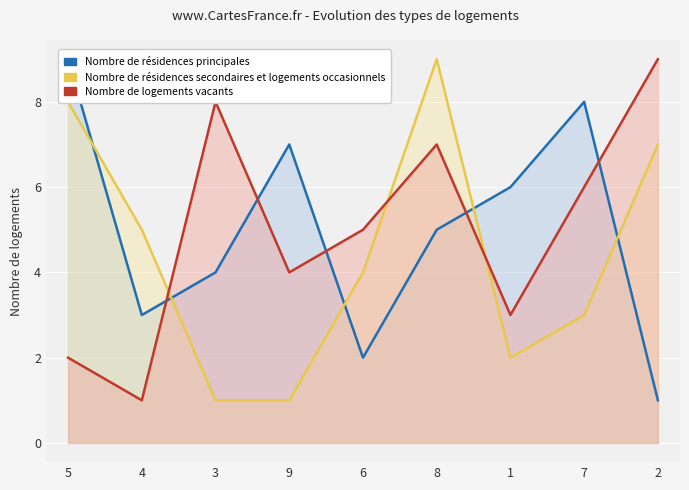

Reading right to left, list all the values displayed in this chart.

Nombre de résidences principales: 2=1	7=8	1=6	8=5	6=2	9=7	3=4	4=3	5=9
Nombre de résidences secondaires et logements occasionnels: 2=7	7=3	1=2	8=9	6=4	9=1	3=1	4=5	5=8
Nombre de logements vacants: 2=9	7=6	1=3	8=7	6=5	9=4	3=8	4=1	5=2